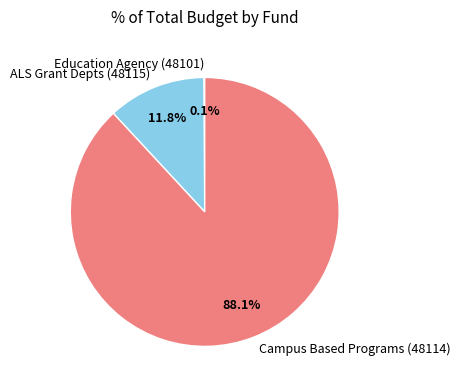

What is the majority slice?

Campus Based Programs (48114)